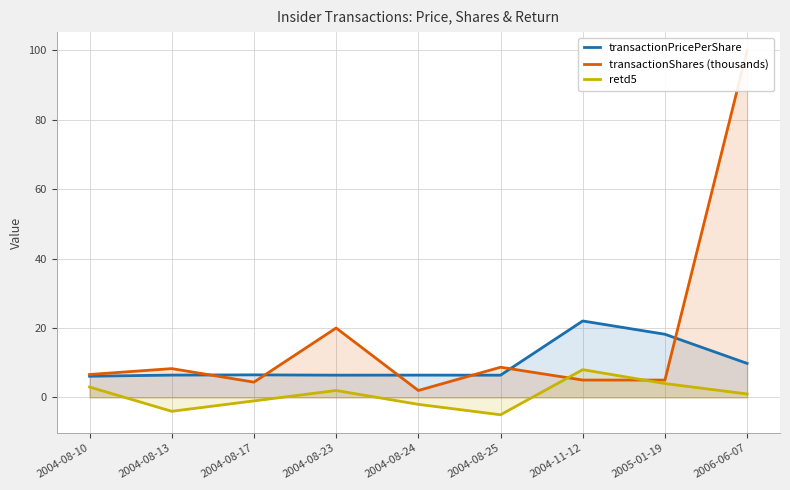

Where does the retd5 series first go above 1?

2004-08-10